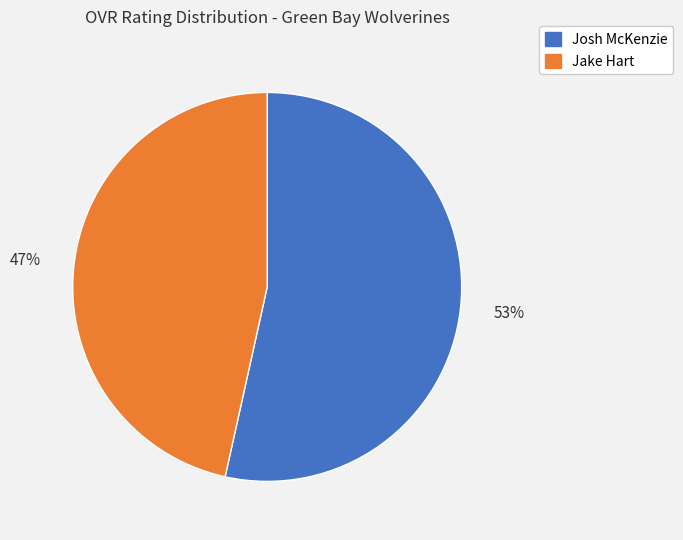

To the nearest percent, what is the combined percentage of Josh McKenzie and Jake Hart?

100%